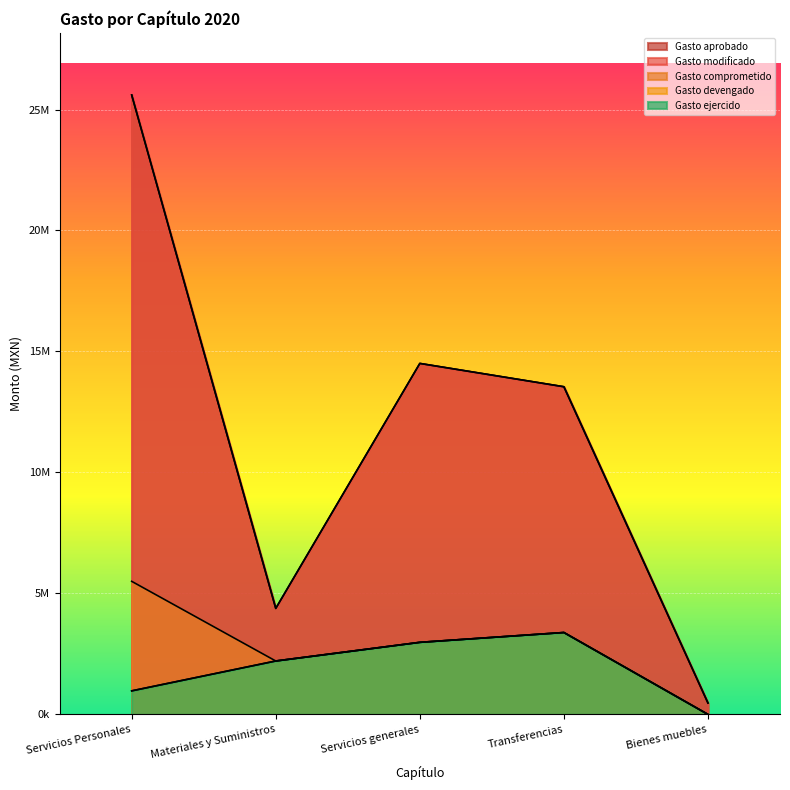

Where is Gasto comprometido nearest to the value 2749899?

Servicios generales